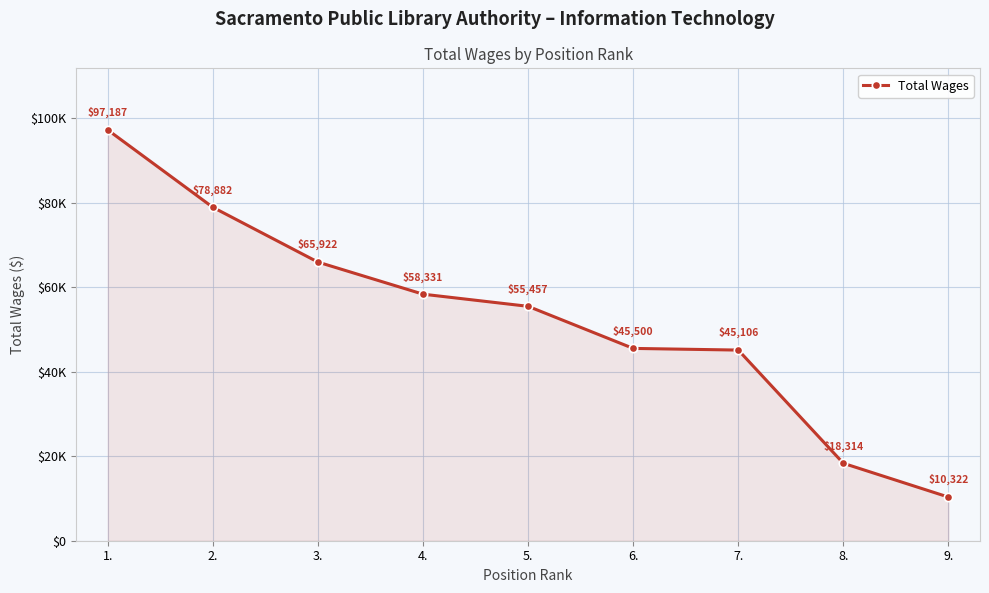

Read the value at 4., to the nearest 50.

58350